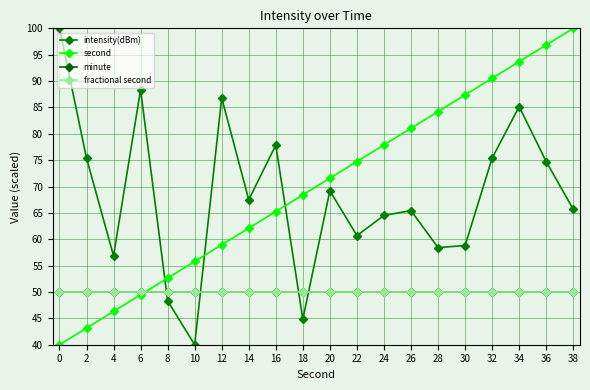

Does the chart have visible grid lines?

Yes